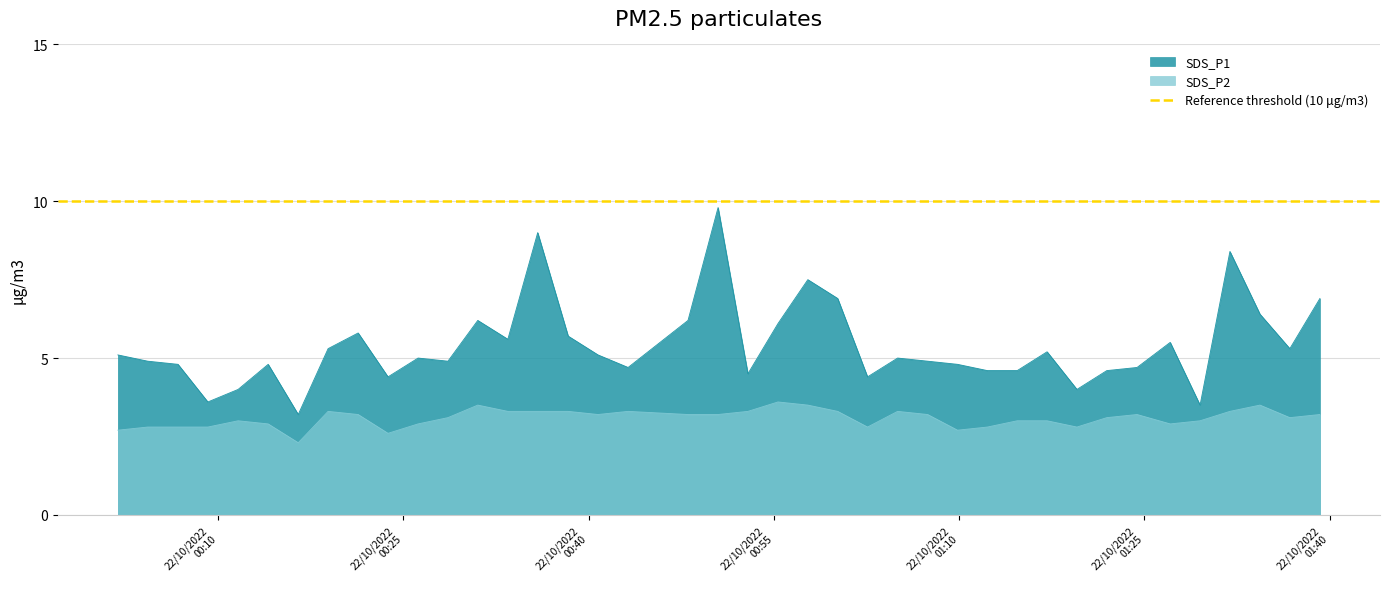

True or false: SDS_P2 and SDS_P1 cross at least once.

False